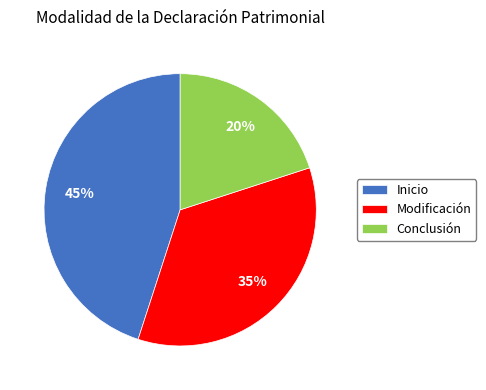

Is there any slice that represents more than half of the pie?

No